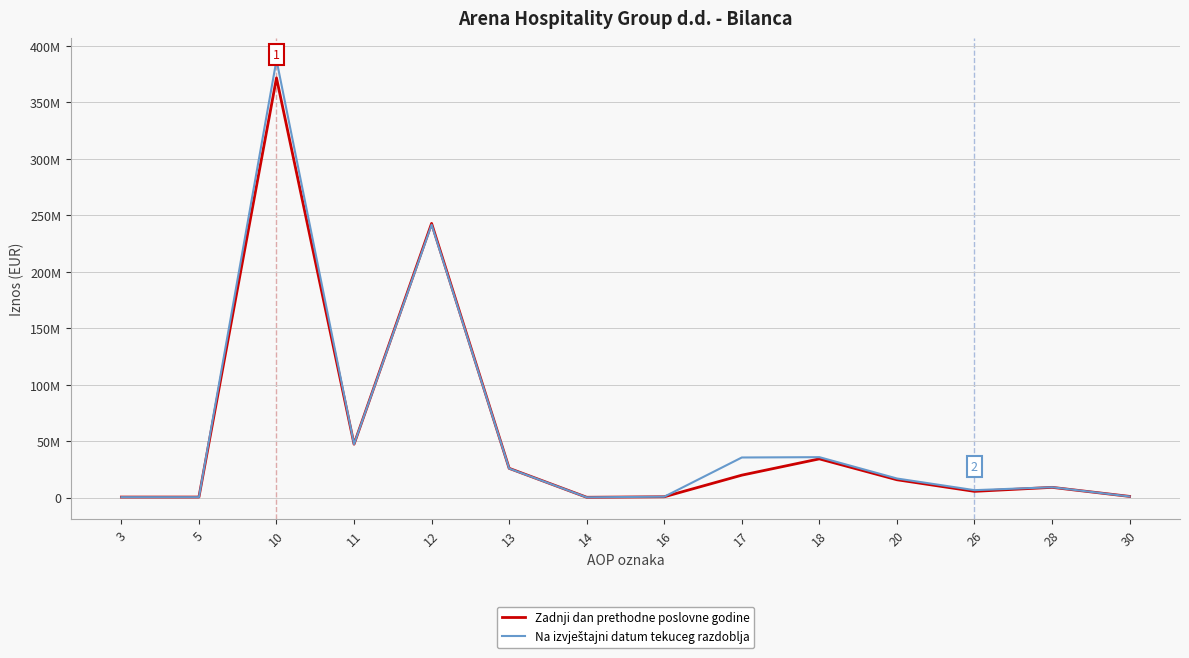

In Na izvještajni datum tekuceg razdoblja, how many points are higher than both neighbors (excluding endpoints)?

4